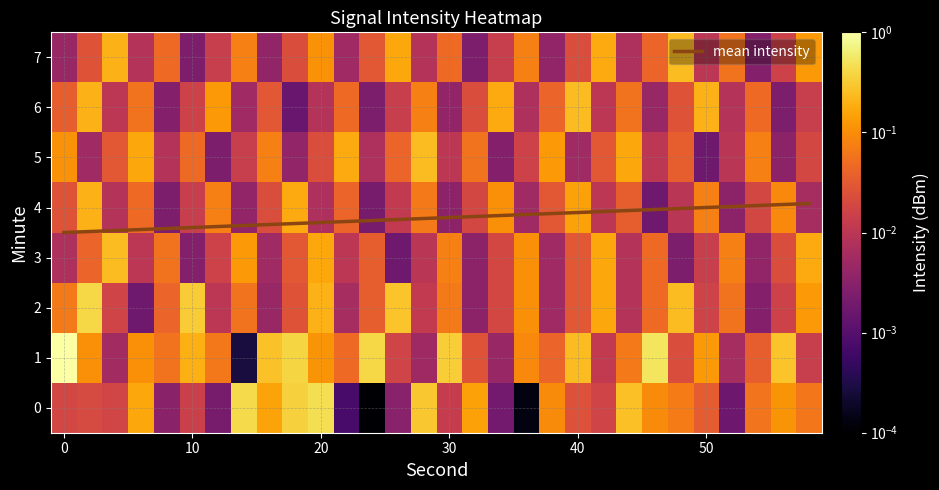

What is the maximum value for mean intensity?

4.1